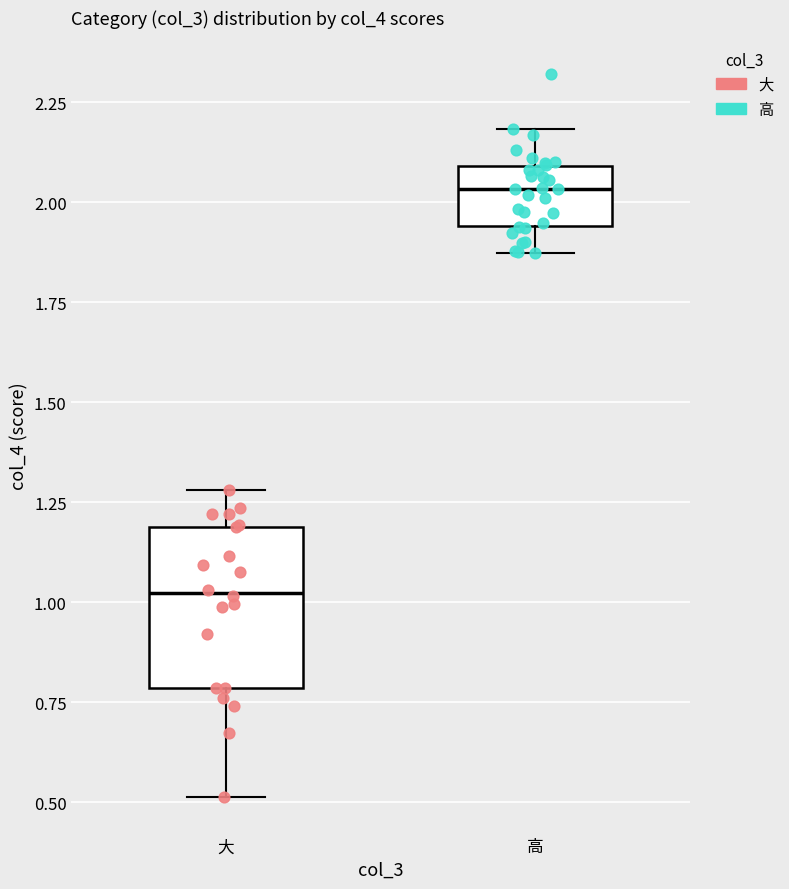

Which box's median line is the lowest?

大